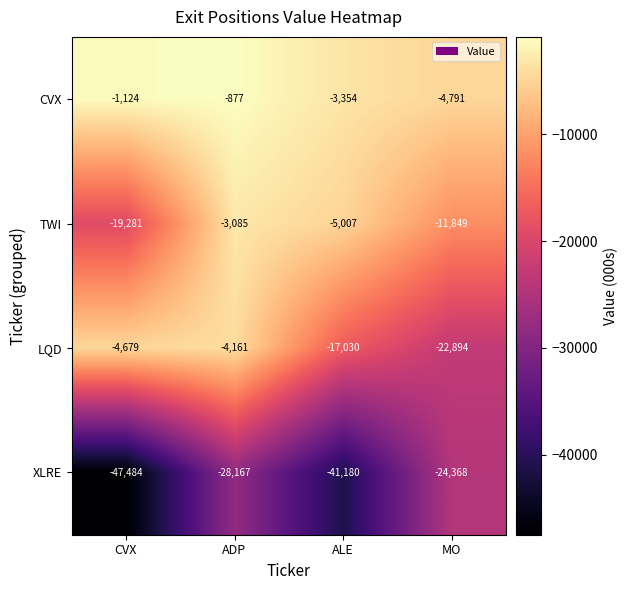

How many series are shown in this chart?

4